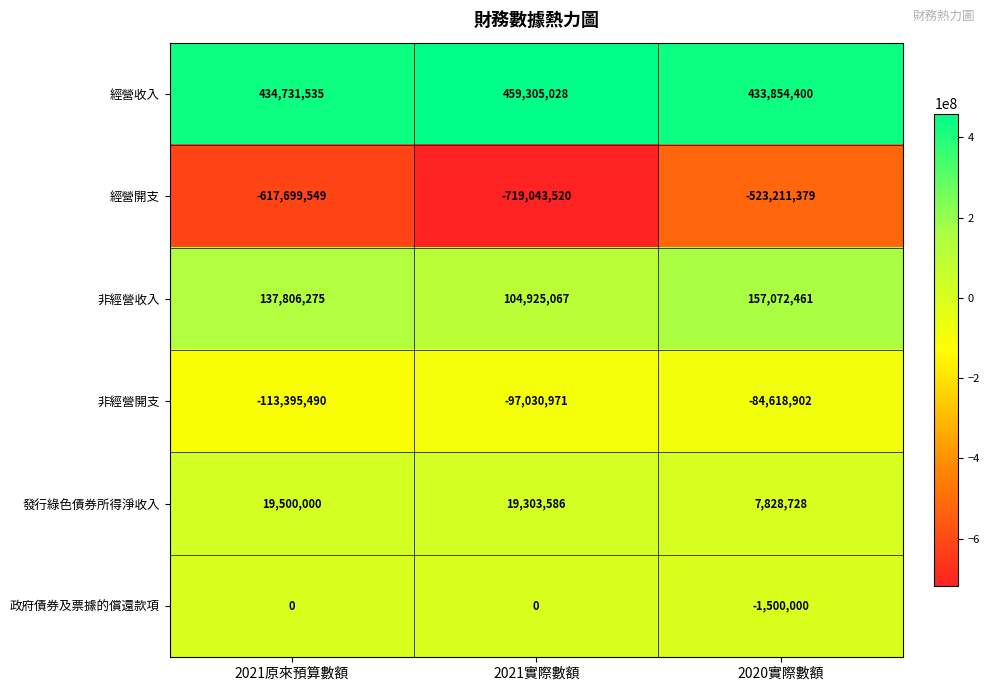

What is the average value of the 非經營收入 series?

133267934